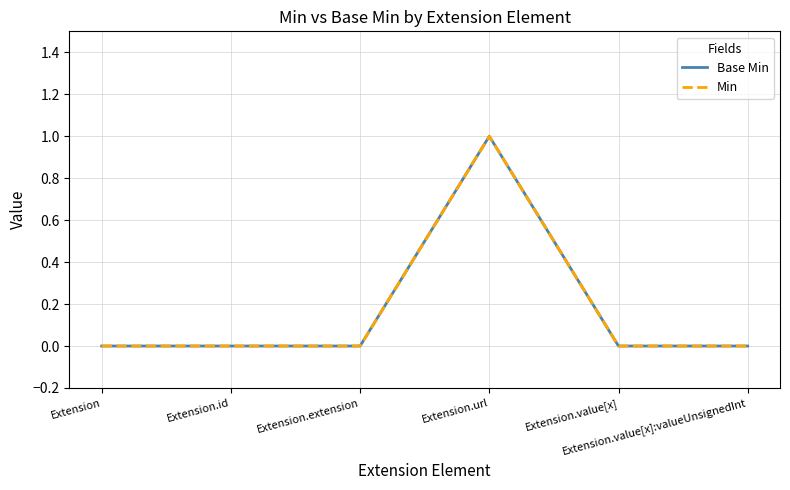

Rank the series at Extension.value[x]:valueUnsignedInt from lowest to highest value.

Base Min, Min